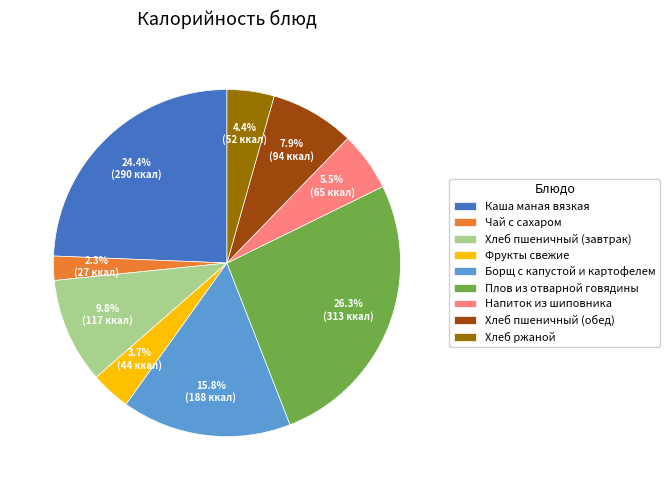

What is the ratio of the value at Плов из отварной говядины to the value at Фрукты свежие?

7.1